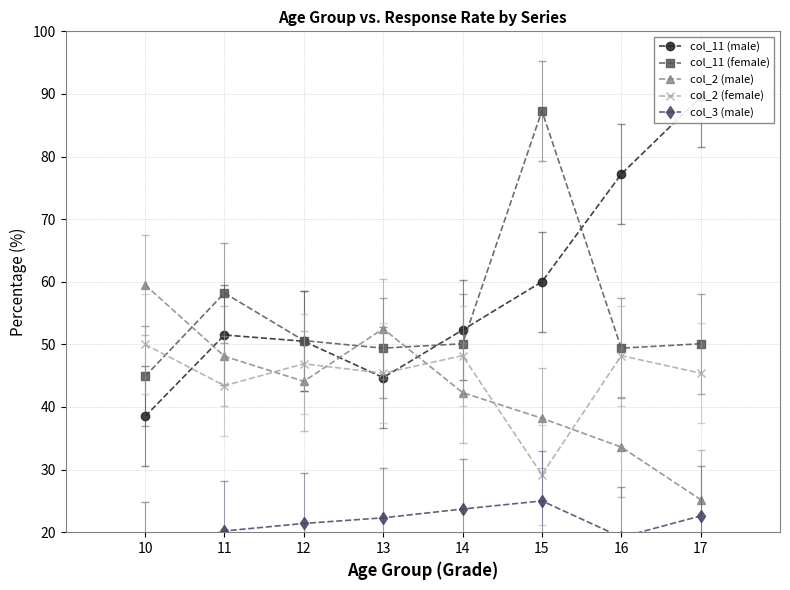

Where does the col_11 (female) series first go above 50?

11